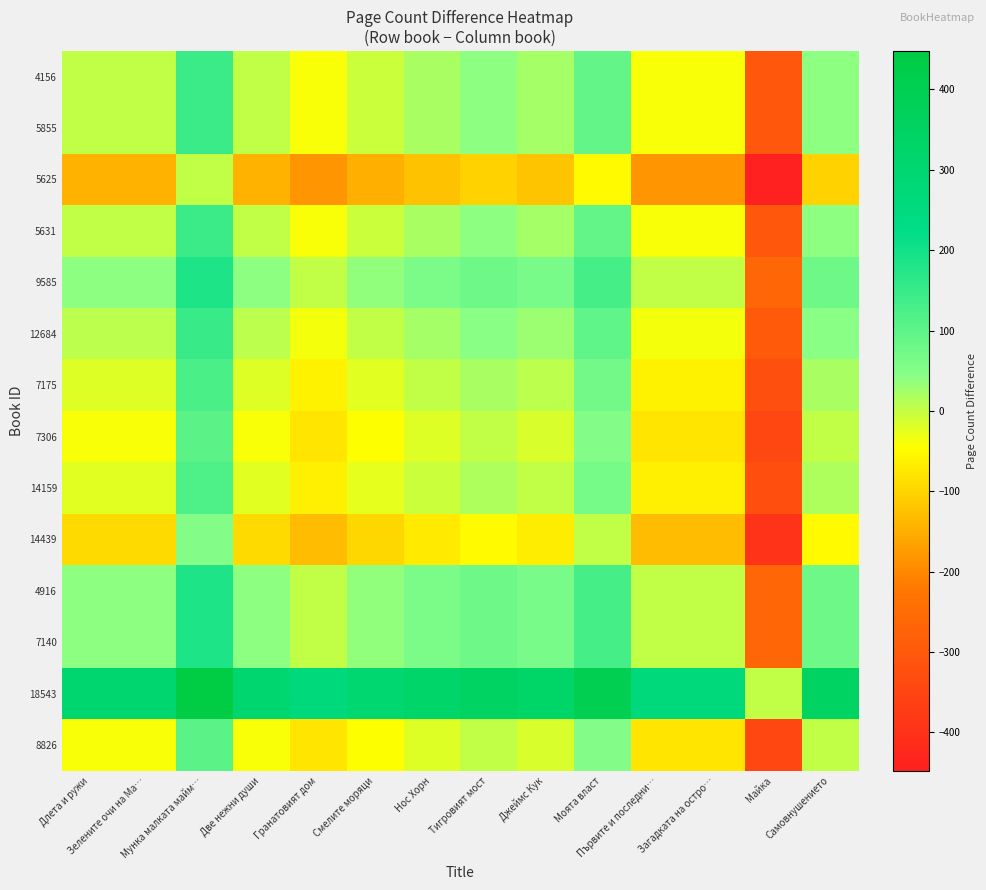

Reading right to left, list all the values displayed in this chart.

4156: Самовнушението=40	Майка=-304	Загадката на остро…=-40	Първите и последни…=-40	Моята власт=92	Джеймс Кук=24	Тигровият мост=40	Нос Хорн=20	Смелите моряци=-4	Гранатовият дом=-40	Две нежни души=0	Мунка малката майм…=144	Зелените очи на Ма…=0	Длета и ружи=0
5855: Самовнушението=40	Майка=-304	Загадката на остро…=-40	Първите и последни…=-40	Моята власт=92	Джеймс Кук=24	Тигровият мост=40	Нос Хорн=20	Смелите моряци=-4	Гранатовият дом=-40	Две нежни души=0	Мунка малката майм…=144	Зелените очи на Ма…=0	Длета и ружи=0
5625: Самовнушението=-104	Майка=-448	Загадката на остро…=-184	Първите и последни…=-184	Моята власт=-52	Джеймс Кук=-120	Тигровият мост=-104	Нос Хорн=-124	Смелите моряци=-148	Гранатовият дом=-184	Две нежни души=-144	Мунка малката майм…=0	Зелените очи на Ма…=-144	Длета и ружи=-144
5631: Самовнушението=40	Майка=-304	Загадката на остро…=-40	Първите и последни…=-40	Моята власт=92	Джеймс Кук=24	Тигровият мост=40	Нос Хорн=20	Смелите моряци=-4	Гранатовият дом=-40	Две нежни души=0	Мунка малката майм…=144	Зелените очи на Ма…=0	Длета и ружи=0
9585: Самовнушението=80	Майка=-264	Загадката на остро…=0	Първите и последни…=0	Моята власт=132	Джеймс Кук=64	Тигровият мост=80	Нос Хорн=60	Смелите моряци=36	Гранатовият дом=0	Две нежни души=40	Мунка малката майм…=184	Зелените очи на Ма…=40	Длета и ружи=40
12684: Самовнушението=44	Майка=-300	Загадката на остро…=-36	Първите и последни…=-36	Моята власт=96	Джеймс Кук=28	Тигровият мост=44	Нос Хорн=24	Смелите моряци=0	Гранатовият дом=-36	Две нежни души=4	Мунка малката майм…=148	Зелените очи на Ма…=4	Длета и ружи=4
7175: Самовнушението=20	Майка=-324	Загадката на остро…=-60	Първите и последни…=-60	Моята власт=72	Джеймс Кук=4	Тигровият мост=20	Нос Хорн=0	Смелите моряци=-24	Гранатовият дом=-60	Две нежни души=-20	Мунка малката майм…=124	Зелените очи на Ма…=-20	Длета и ружи=-20
7306: Самовнушението=0	Майка=-344	Загадката на остро…=-80	Първите и последни…=-80	Моята власт=52	Джеймс Кук=-16	Тигровият мост=0	Нос Хорн=-20	Смелите моряци=-44	Гранатовият дом=-80	Две нежни души=-40	Мунка малката майм…=104	Зелените очи на Ма…=-40	Длета и ружи=-40
14159: Самовнушението=16	Майка=-328	Загадката на остро…=-64	Първите и последни…=-64	Моята власт=68	Джеймс Кук=0	Тигровият мост=16	Нос Хорн=-4	Смелите моряци=-28	Гранатовият дом=-64	Две нежни души=-24	Мунка малката майм…=120	Зелените очи на Ма…=-24	Длета и ружи=-24
14439: Самовнушението=-52	Майка=-396	Загадката на остро…=-132	Първите и последни…=-132	Моята власт=0	Джеймс Кук=-68	Тигровият мост=-52	Нос Хорн=-72	Смелите моряци=-96	Гранатовият дом=-132	Две нежни души=-92	Мунка малката майм…=52	Зелените очи на Ма…=-92	Длета и ружи=-92
4916: Самовнушението=80	Майка=-264	Загадката на остро…=0	Първите и последни…=0	Моята власт=132	Джеймс Кук=64	Тигровият мост=80	Нос Хорн=60	Смелите моряци=36	Гранатовият дом=0	Две нежни души=40	Мунка малката майм…=184	Зелените очи на Ма…=40	Длета и ружи=40
7140: Самовнушението=80	Майка=-264	Загадката на остро…=0	Първите и последни…=0	Моята власт=132	Джеймс Кук=64	Тигровият мост=80	Нос Хорн=60	Смелите моряци=36	Гранатовият дом=0	Две нежни души=40	Мунка малката майм…=184	Зелените очи на Ма…=40	Длета и ружи=40
18543: Самовнушението=344	Майка=0	Загадката на остро…=264	Първите и последни…=264	Моята власт=396	Джеймс Кук=328	Тигровият мост=344	Нос Хорн=324	Смелите моряци=300	Гранатовият дом=264	Две нежни души=304	Мунка малката майм…=448	Зелените очи на Ма…=304	Длета и ружи=304
8826: Самовнушението=0	Майка=-344	Загадката на остро…=-80	Първите и последни…=-80	Моята власт=52	Джеймс Кук=-16	Тигровият мост=0	Нос Хорн=-20	Смелите моряци=-44	Гранатовият дом=-80	Две нежни души=-40	Мунка малката майм…=104	Зелените очи на Ма…=-40	Длета и ружи=-40